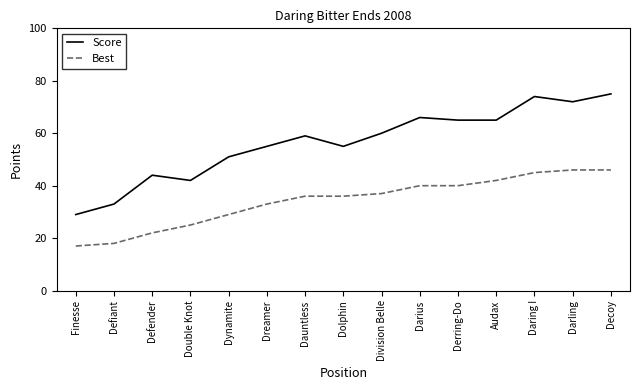

True or false: Score and Best cross at least once.

False